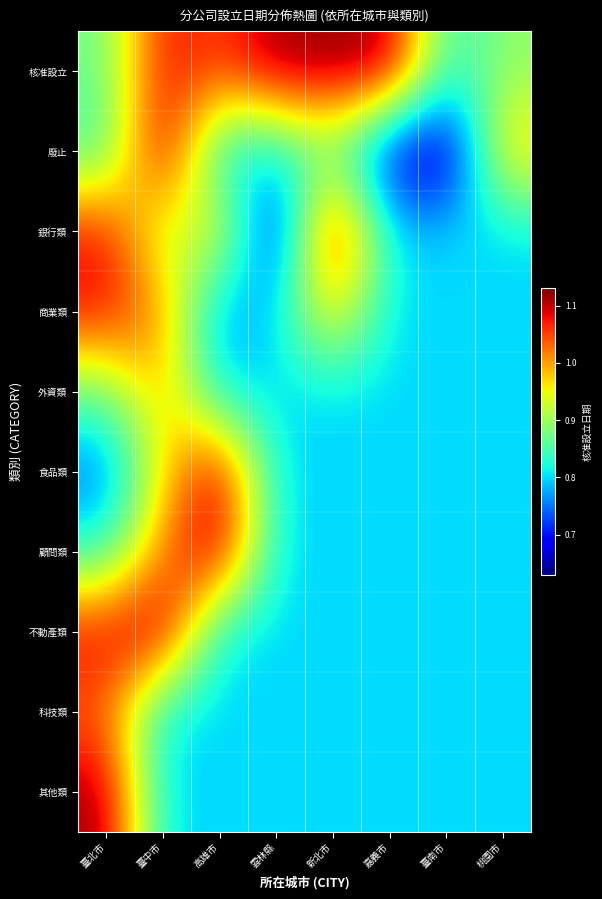

How many data points does each series have?

8